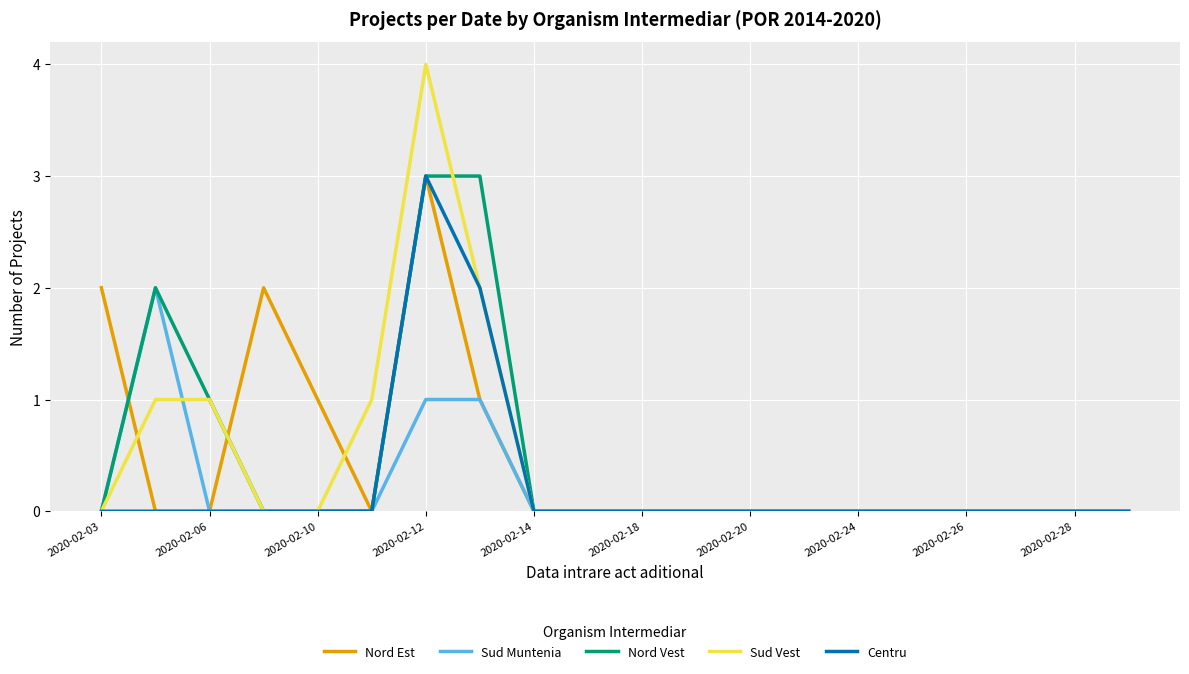

Which series has the largest range (max minus min)?

Sud Vest